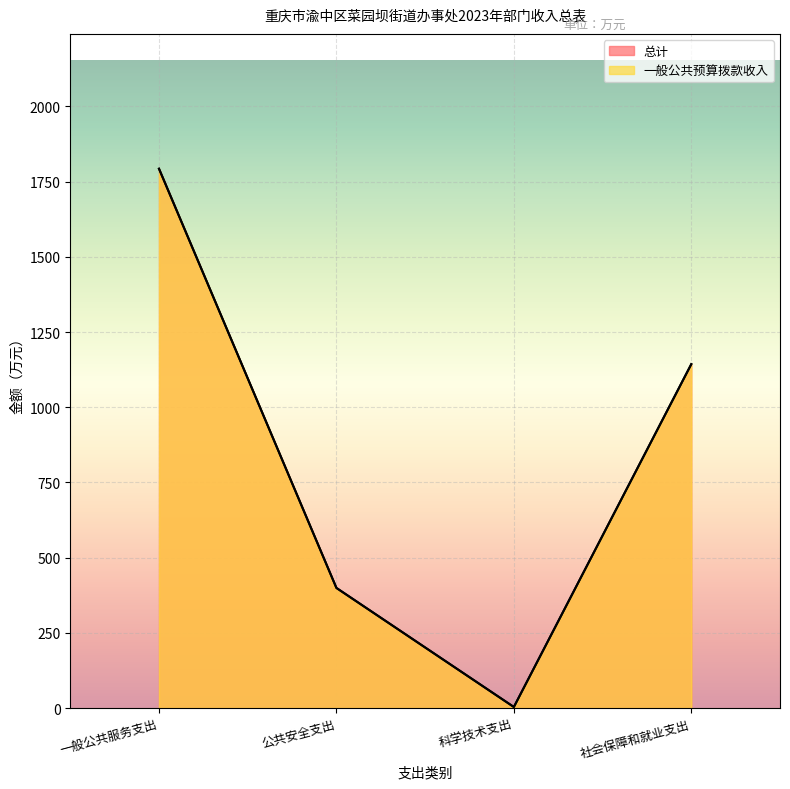

True or false: 总计 has a value of 3079.1 at 一般公共服务支出.

False